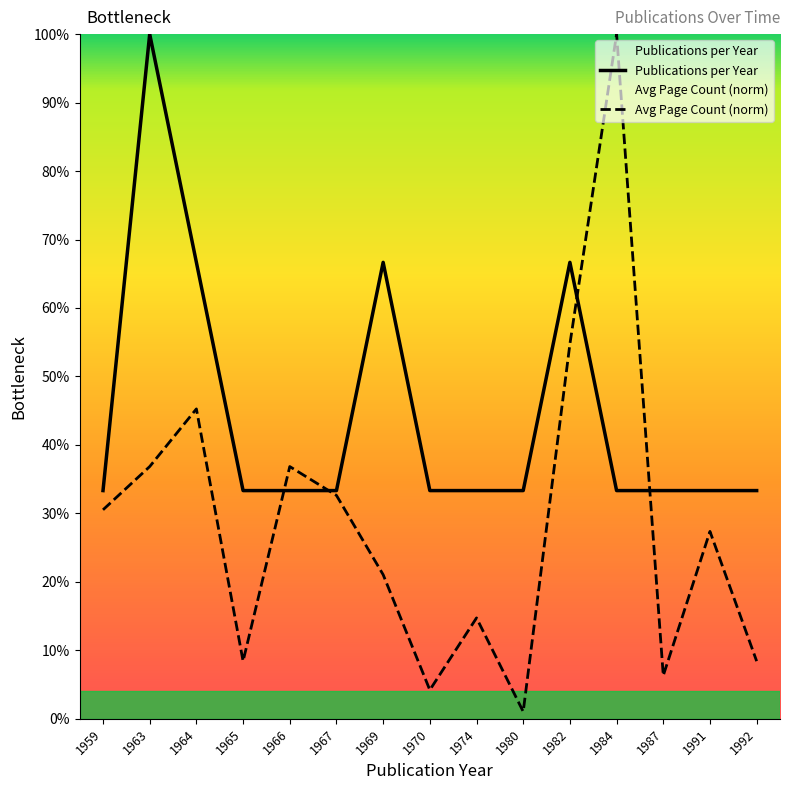

Read the Publications per Year value at 1966.

33.3